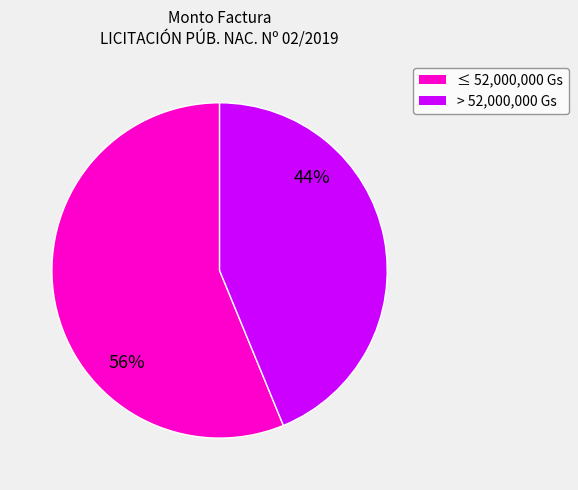

To the nearest percent, what is the average slice percentage?

50%